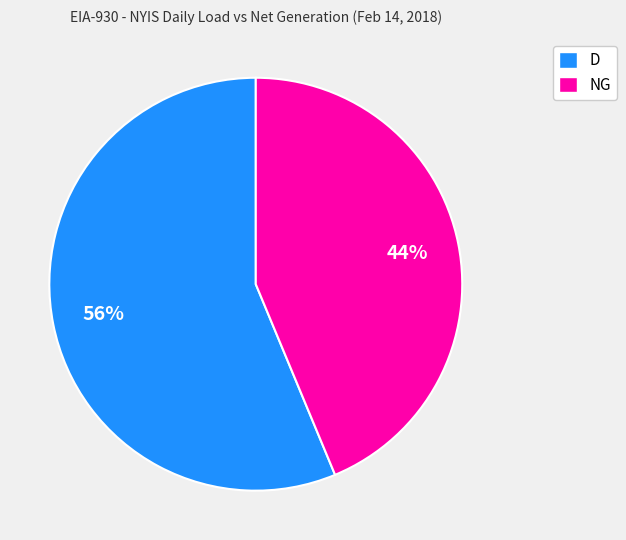

Which category has the biggest portion of the pie?

D